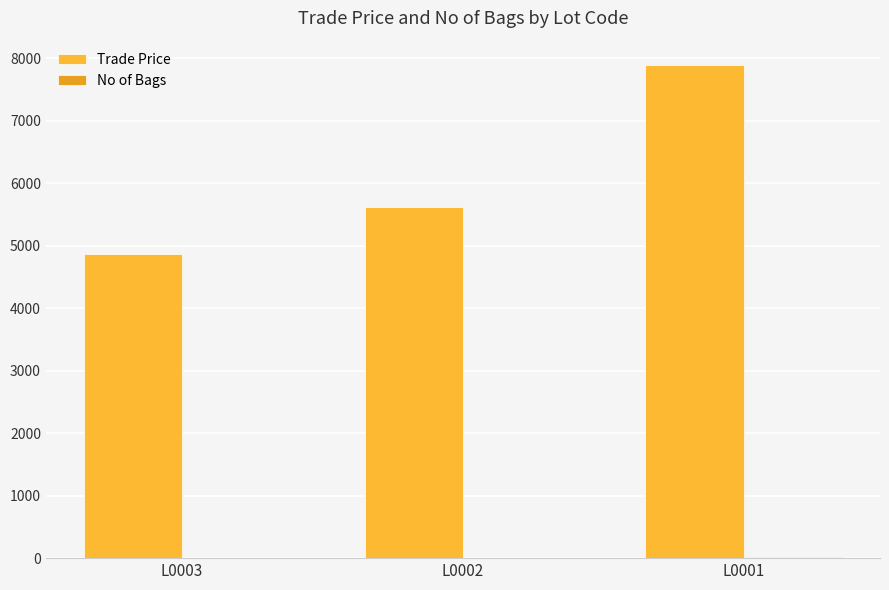

How many distinct data groups are displayed?

2